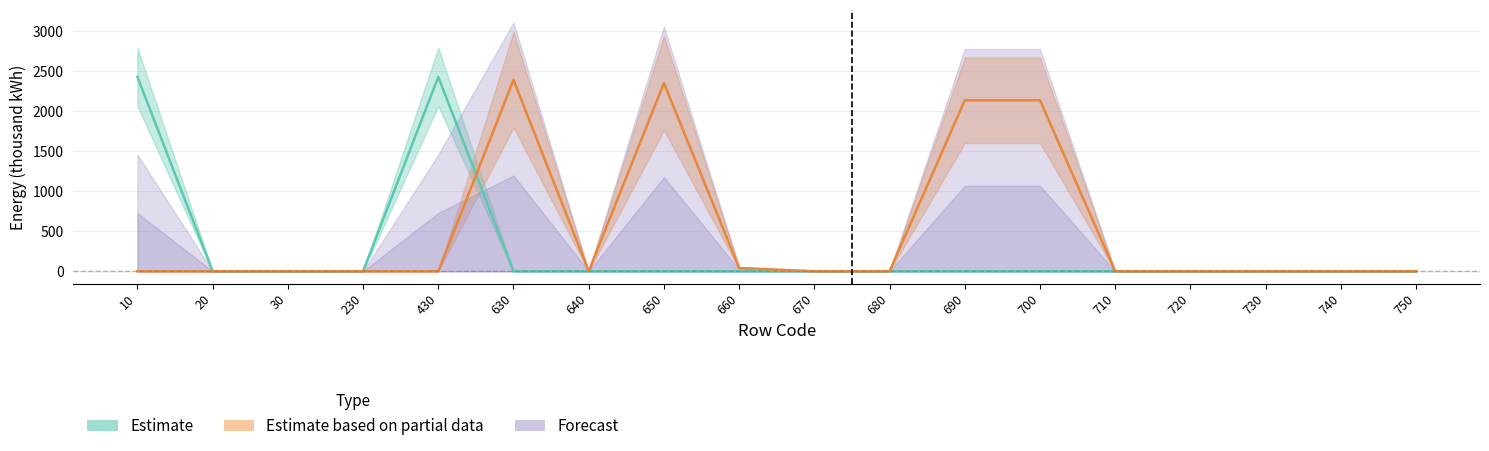

How many data points does each series have?

18